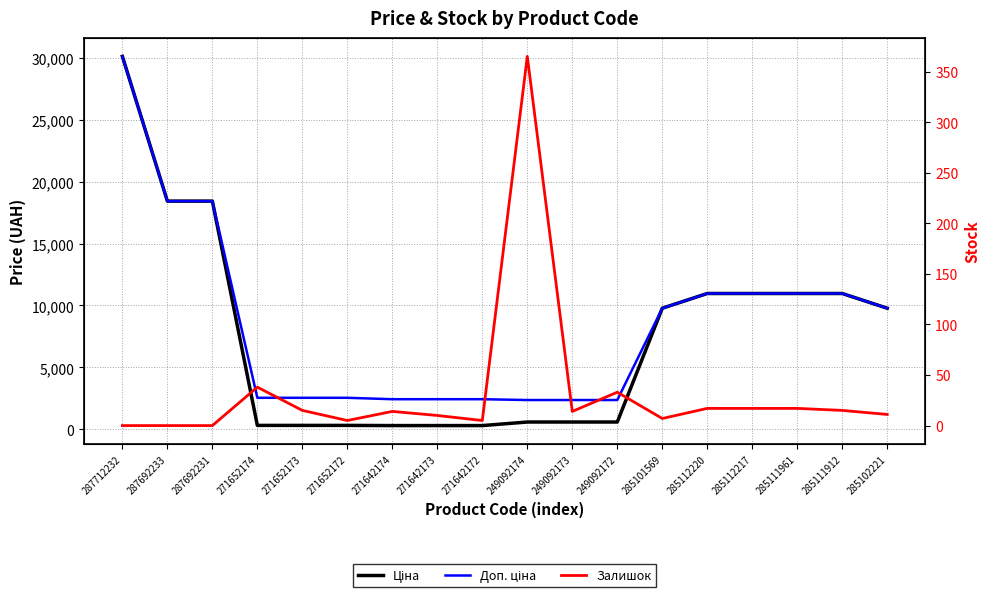

At how many categories does at least one series exceed 27285?

1